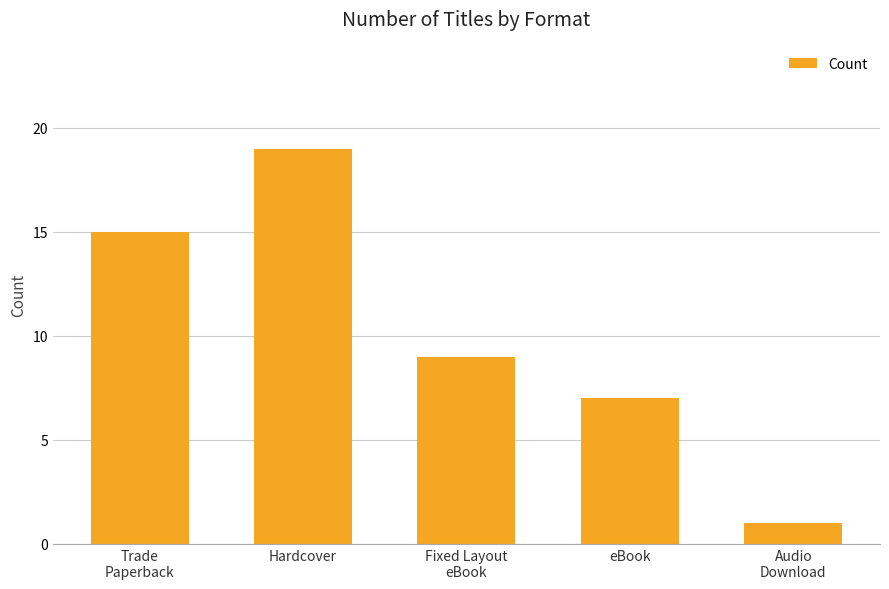

What is the value of the 1st bar from the left?

15